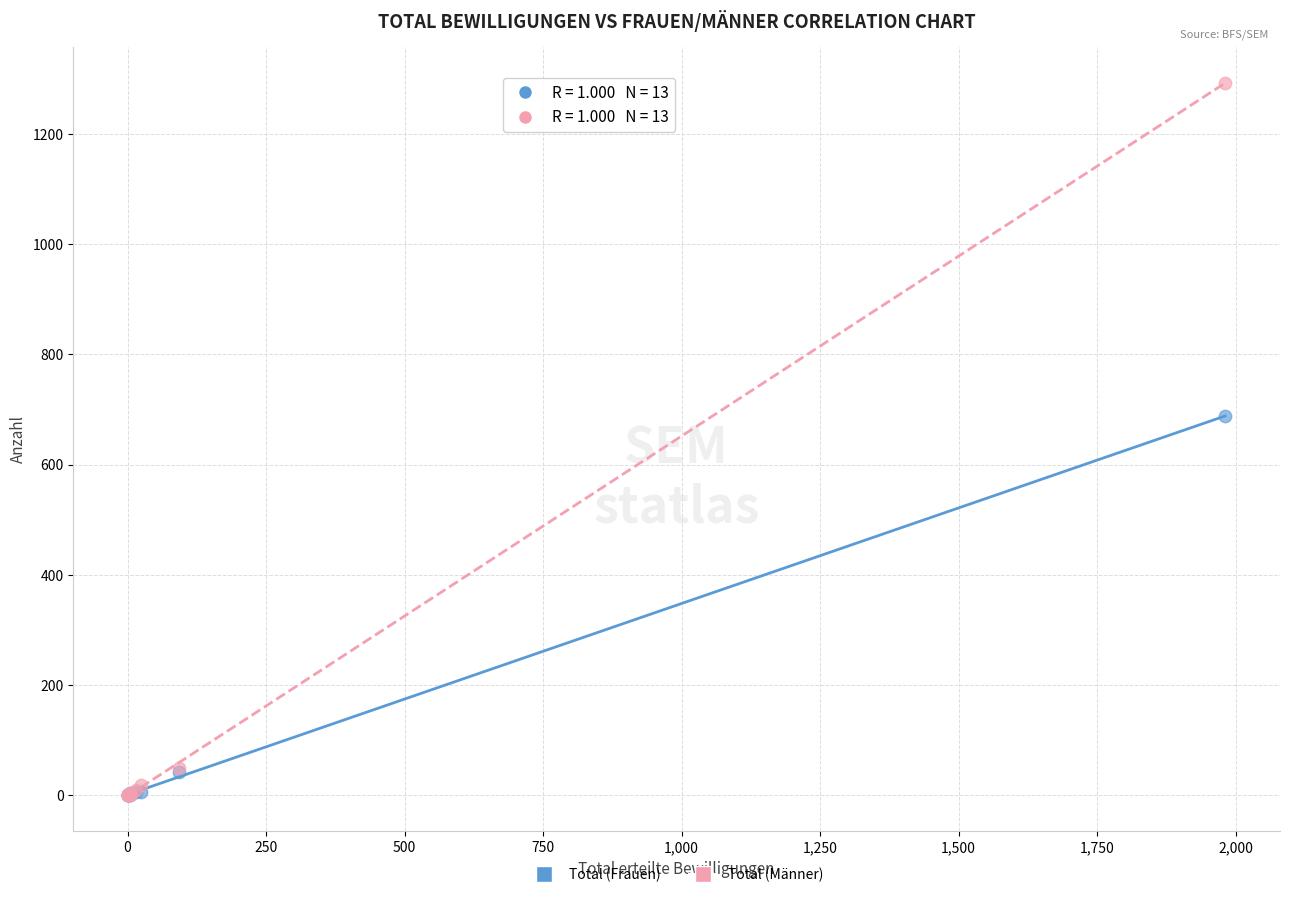

Which series reaches the maximum Y coordinate?

Total (Männer)